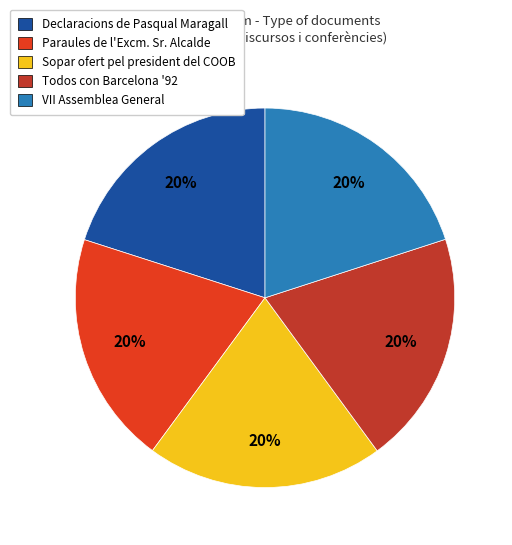

Do Paraules de l'Excm. Sr. Alcalde and Declaracions de Pasqual Maragall together represent more than half of the pie?

No